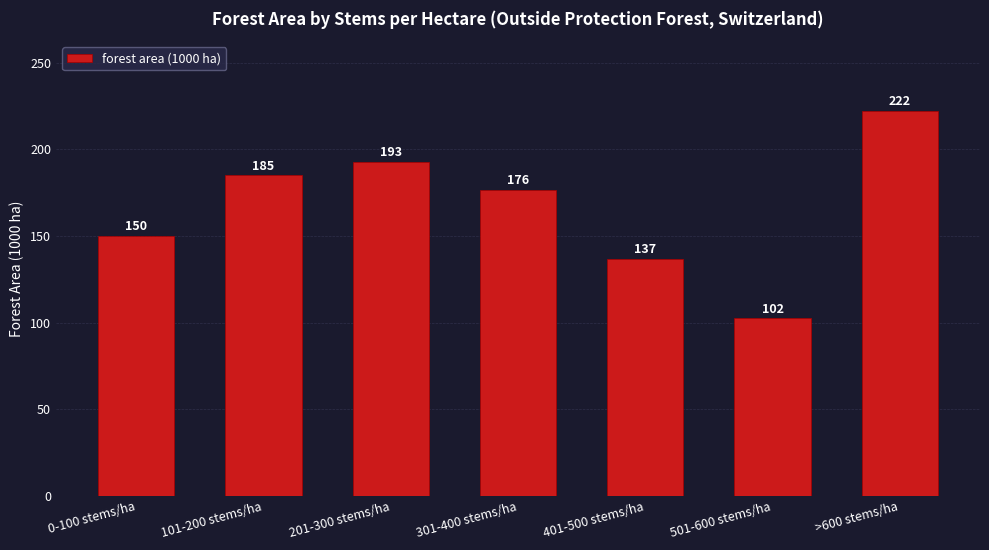

What is the value of the 6th bar from the left?

102.4